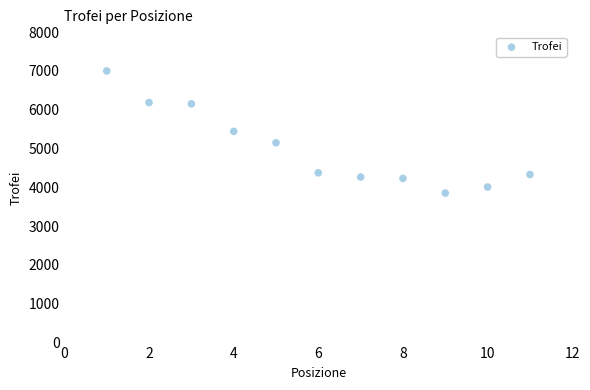

What is the range of X values (max minus min)?

10